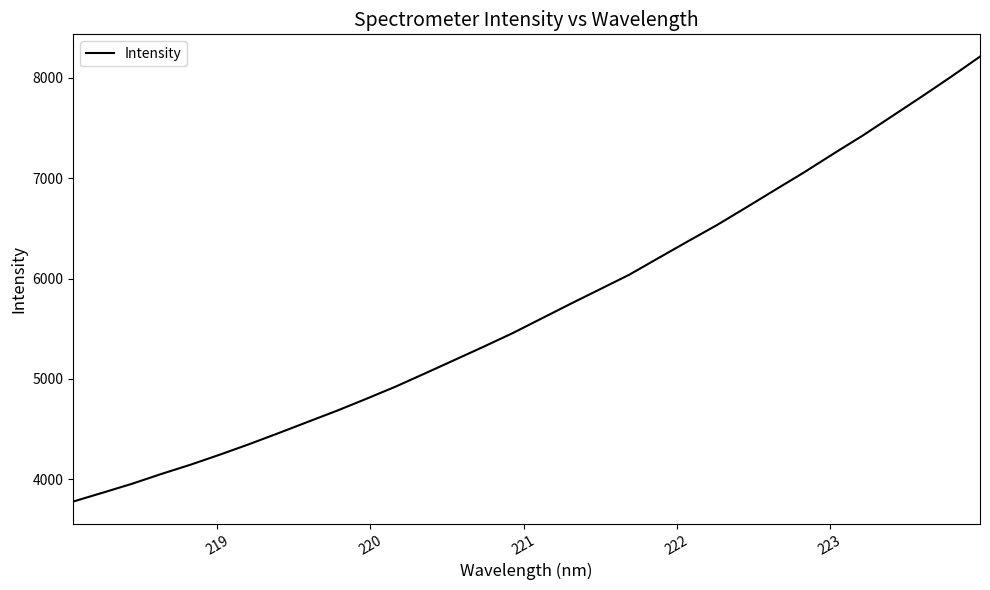

How many lines are shown in the chart?

1